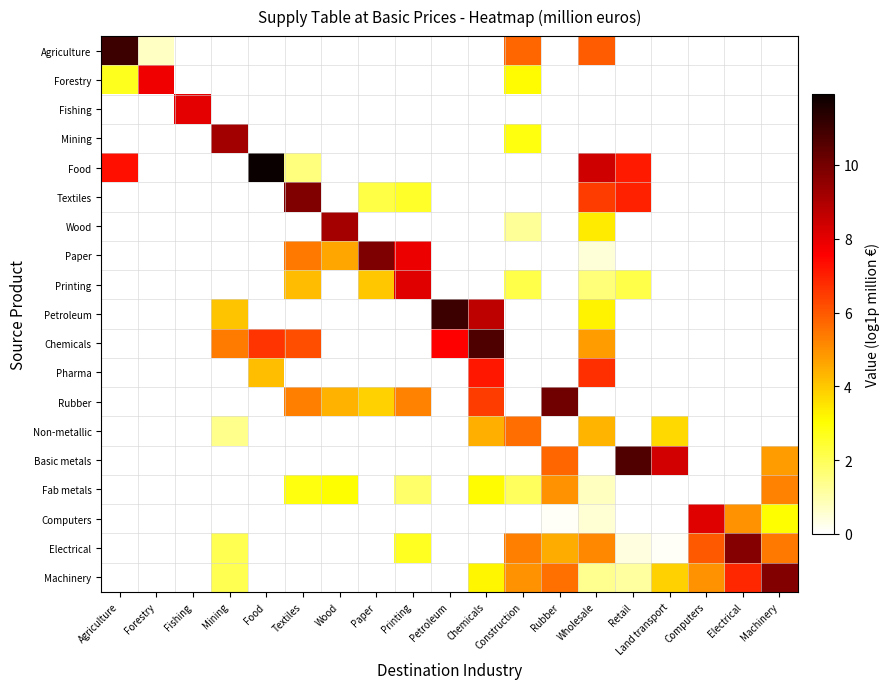

Which series has the largest total across all categories?

Machinery